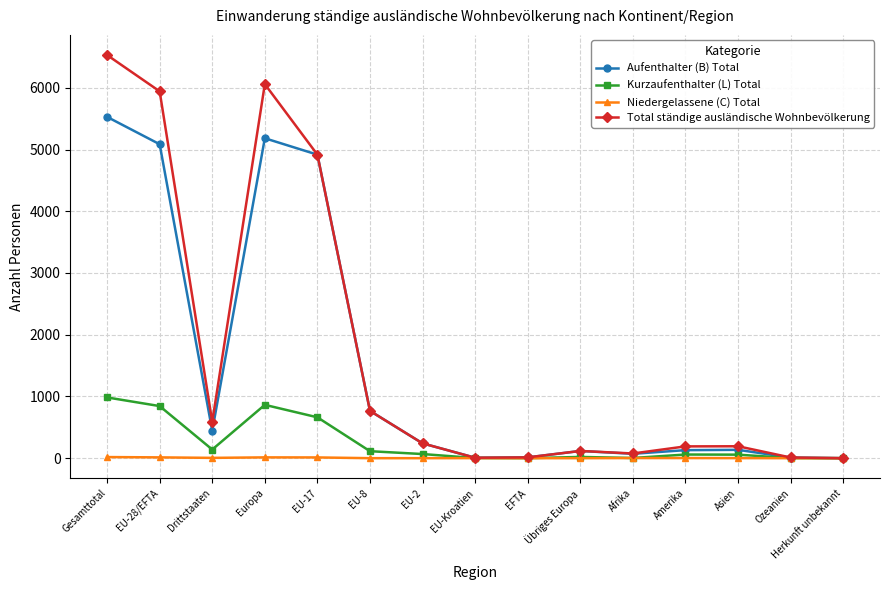

Which category has the highest value across all series?

Gesamttotal